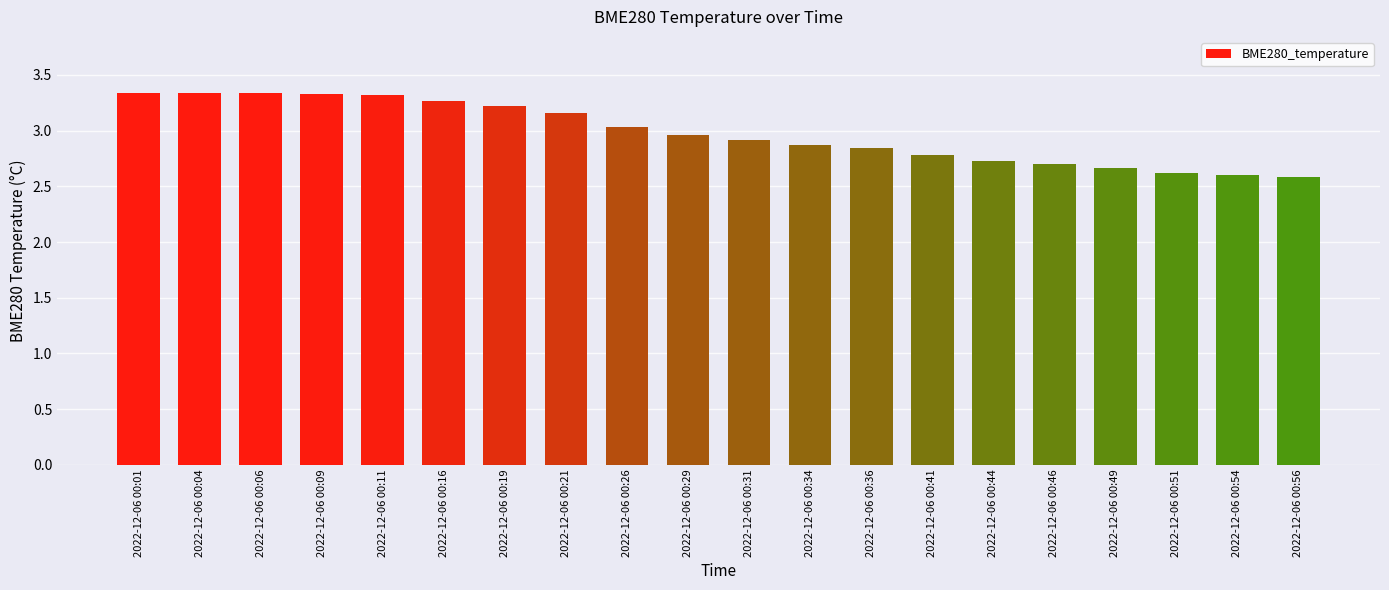

The value at 2022-12-06 00:46 is 1.6. True or false?

False